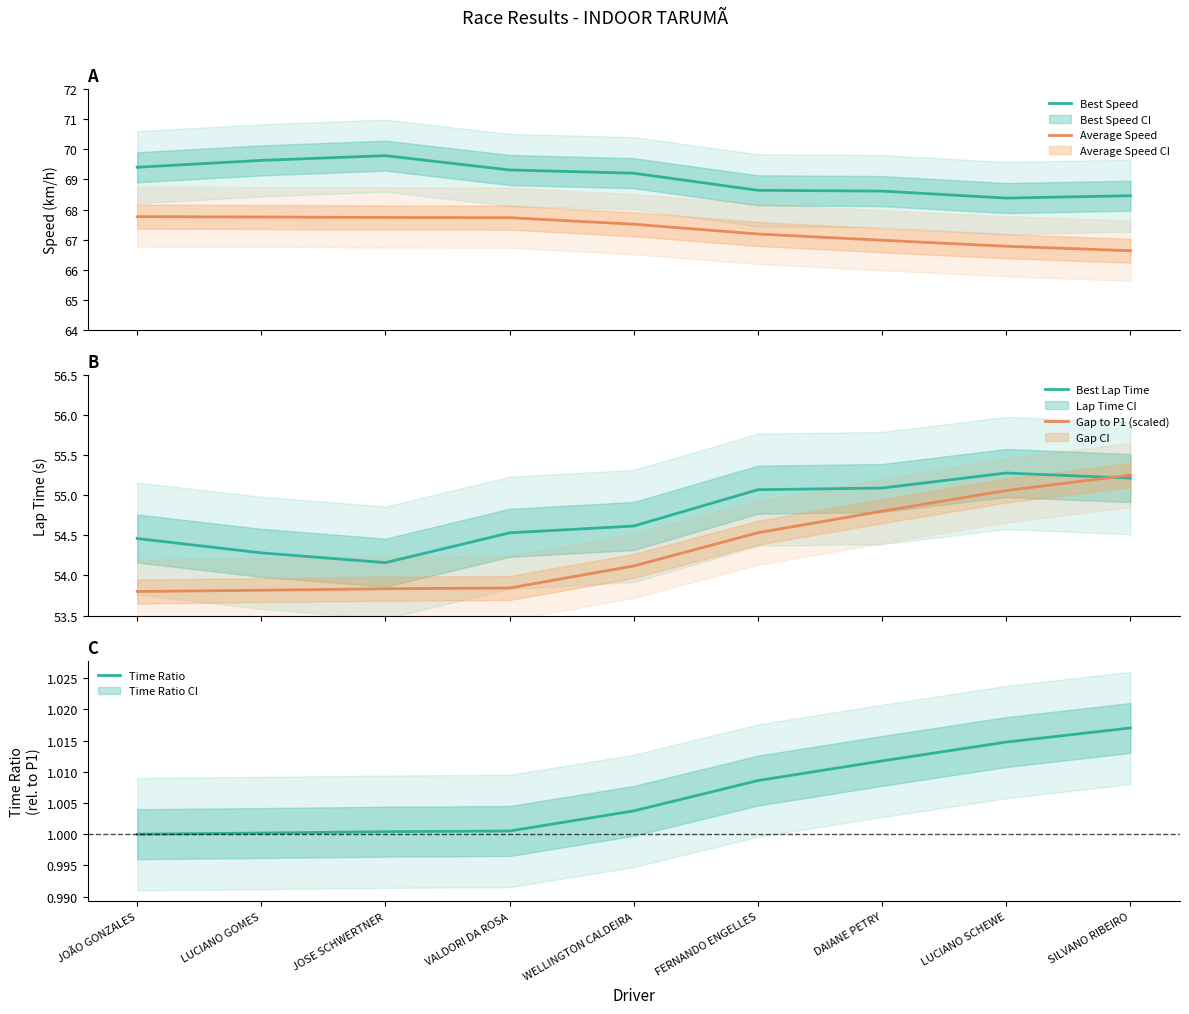

True or false: Gap to P1 (scaled) and Best Speed intersect in this chart.

False